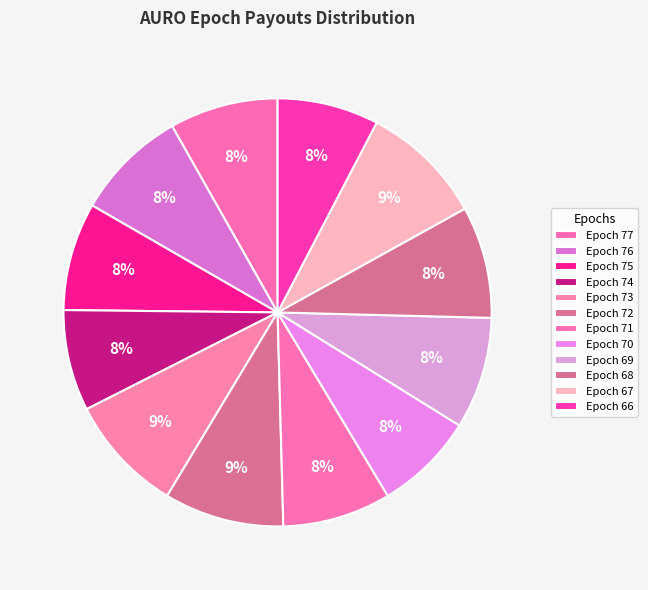

Does Epoch 72 account for over 50% of the chart?

No